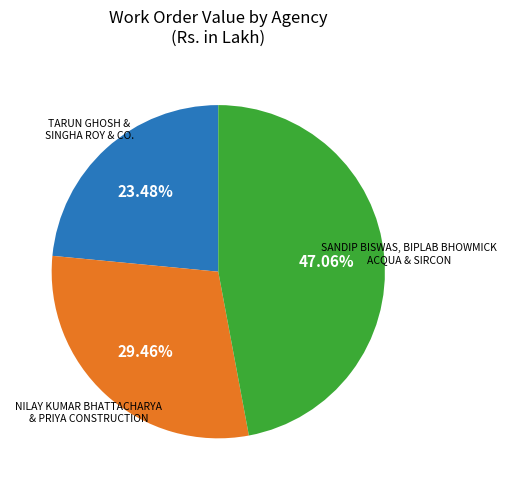

Is there any slice that represents more than half of the pie?

No